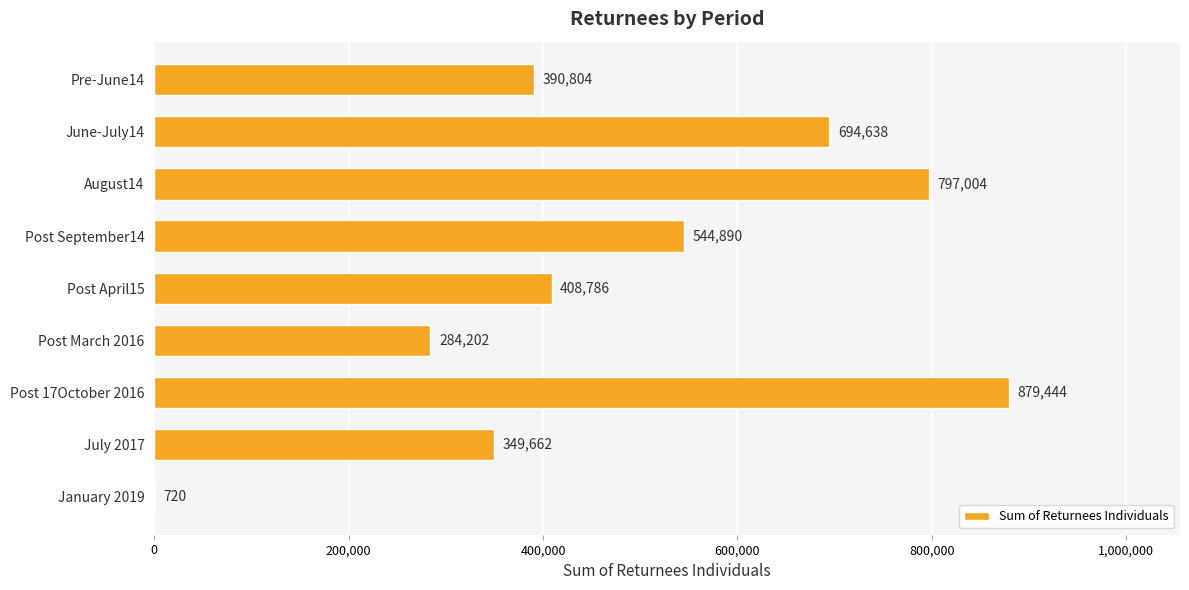

How many series are shown in this chart?

1